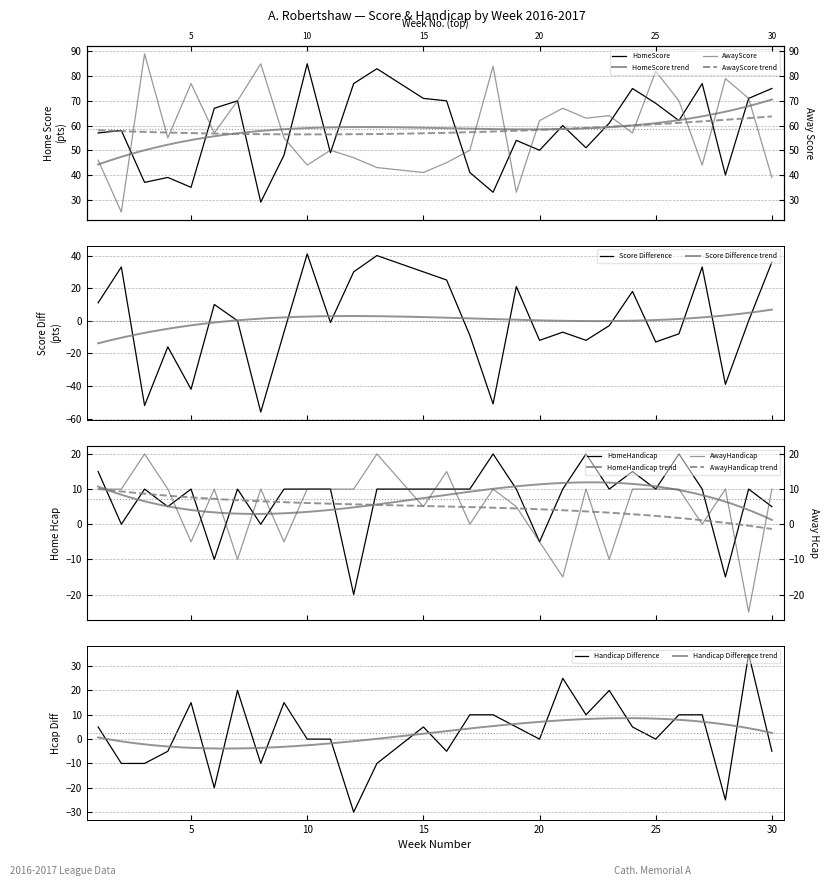

Which category has the lowest value in the HomeScore series?

8